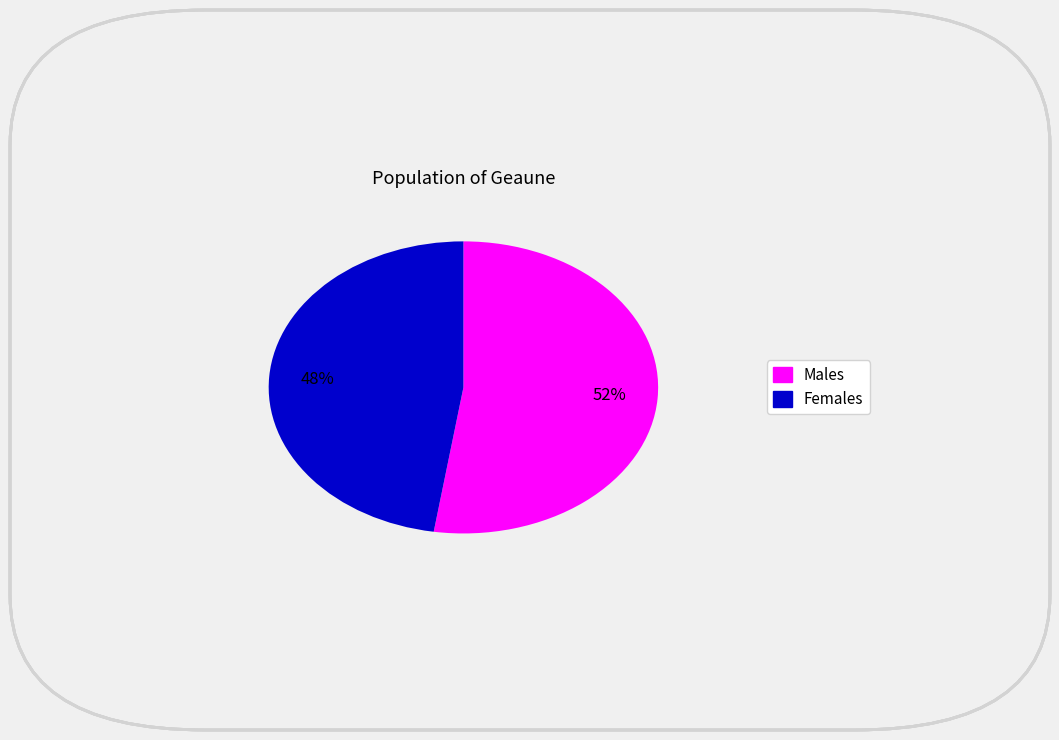

Is there any slice that represents more than half of the pie?

Yes